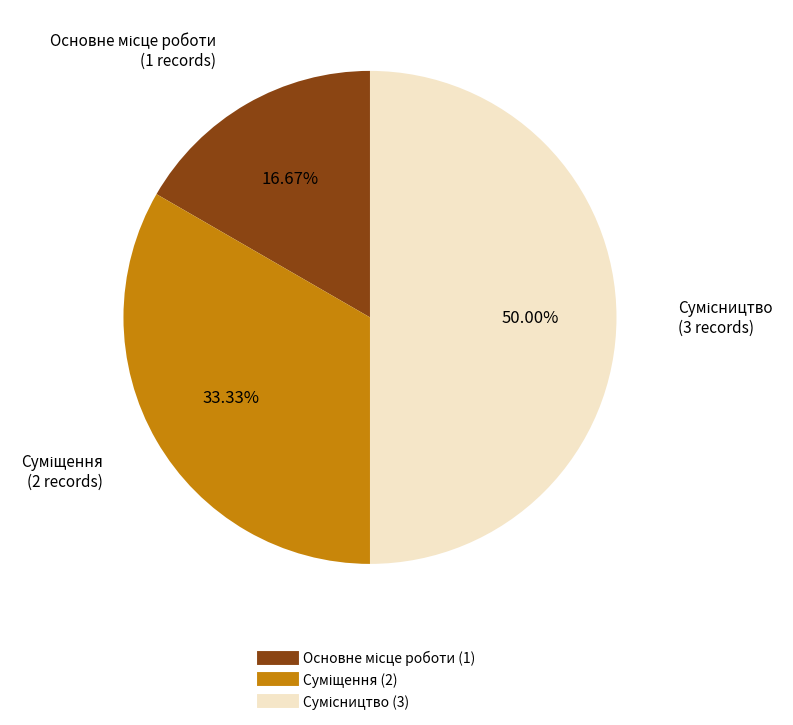

Count the number of slices in the pie.

3